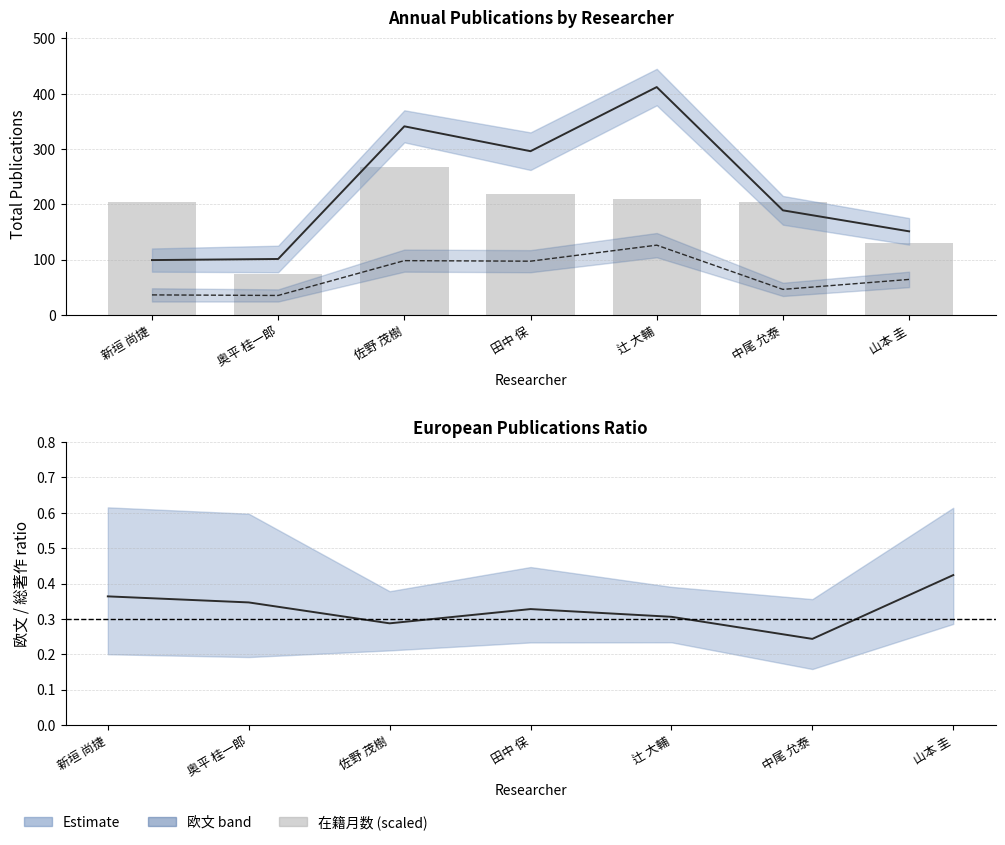

At which category is the sum across all series the highest?

辻 大輔